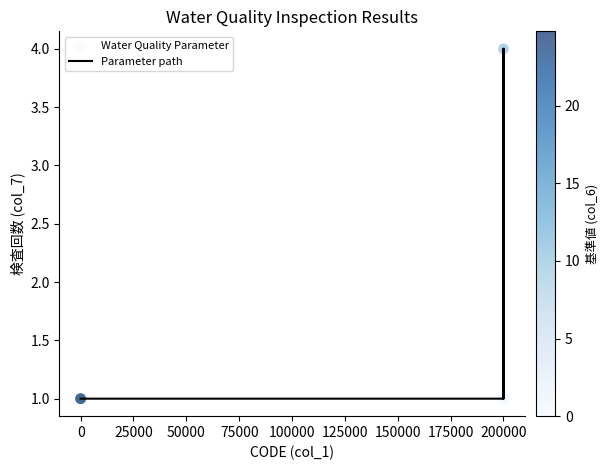

What is the maximum value shown in the chart?

4